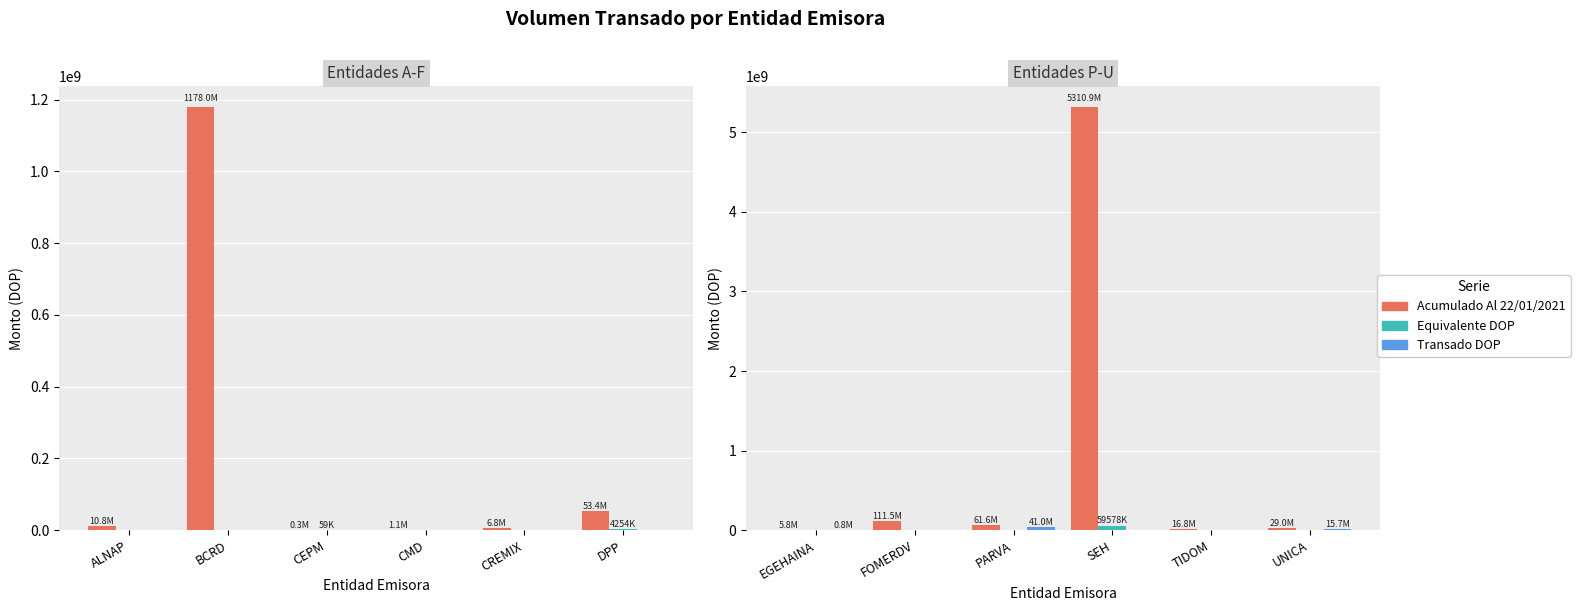

The Acumulado Al 22/01/2021 series shows 20108383.5 at UNICA. True or false?

False